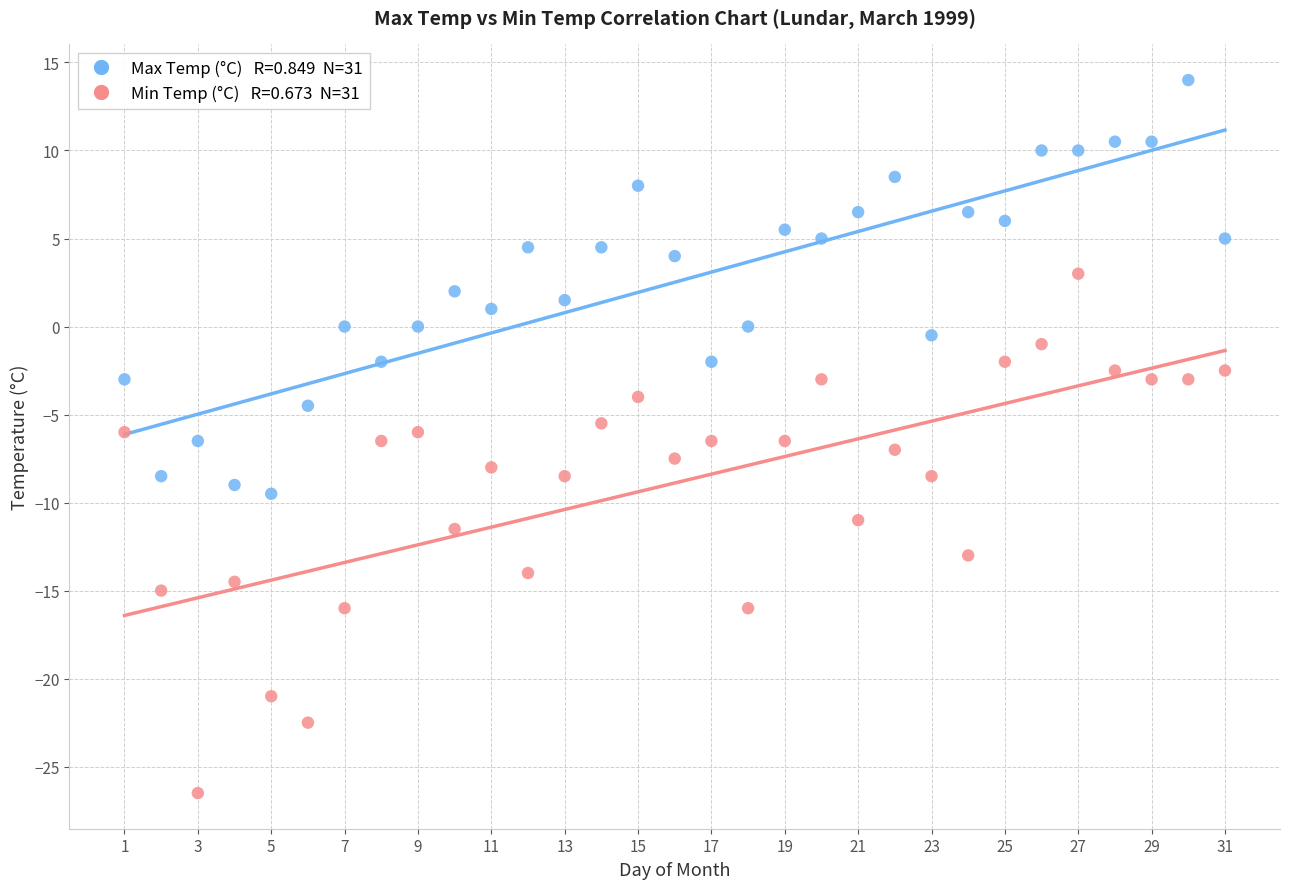

Across all data points, what is the range of X values (max minus min)?

30.0